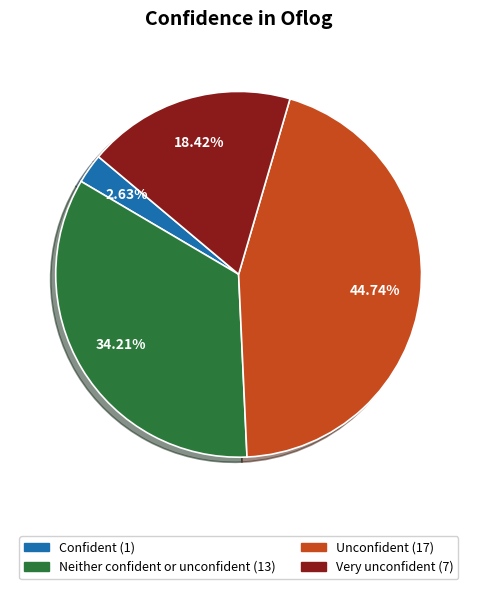

To the nearest percent, what is the combined percentage of Very unconfident and Neither confident or unconfident?

53%